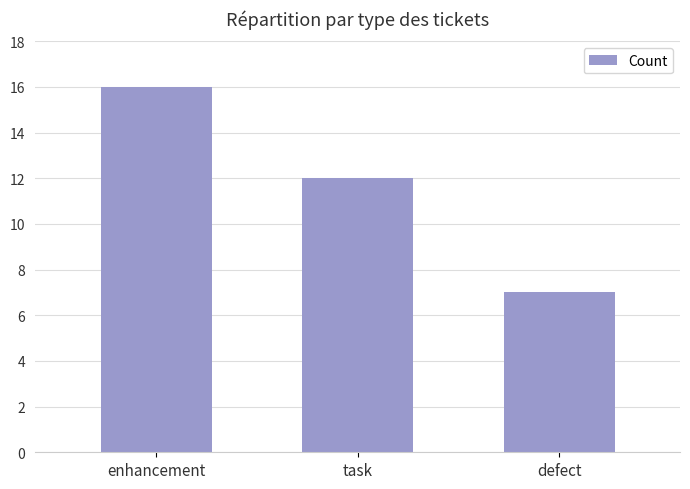

At which label does the data first exceed 12?

enhancement